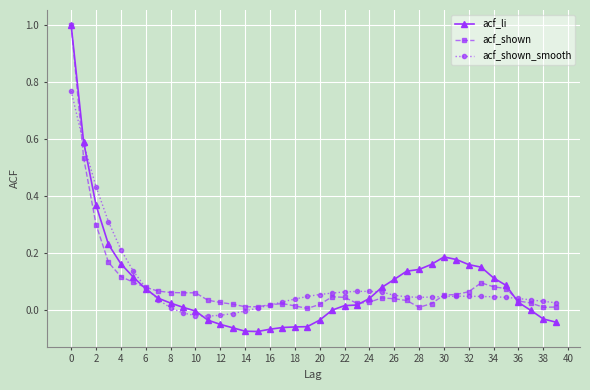

What is the value of the acf_li point at the 1st from the left?

1.0